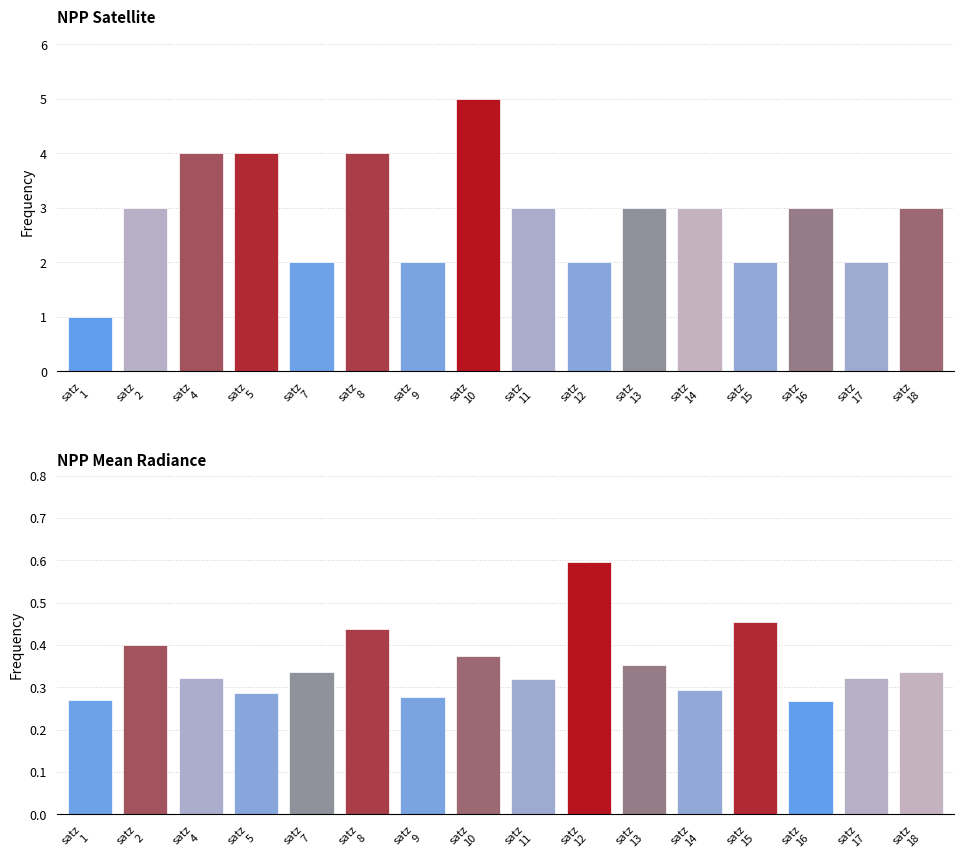

Between satz
15 and satz
16, which series saw the biggest shift?

Observation Count